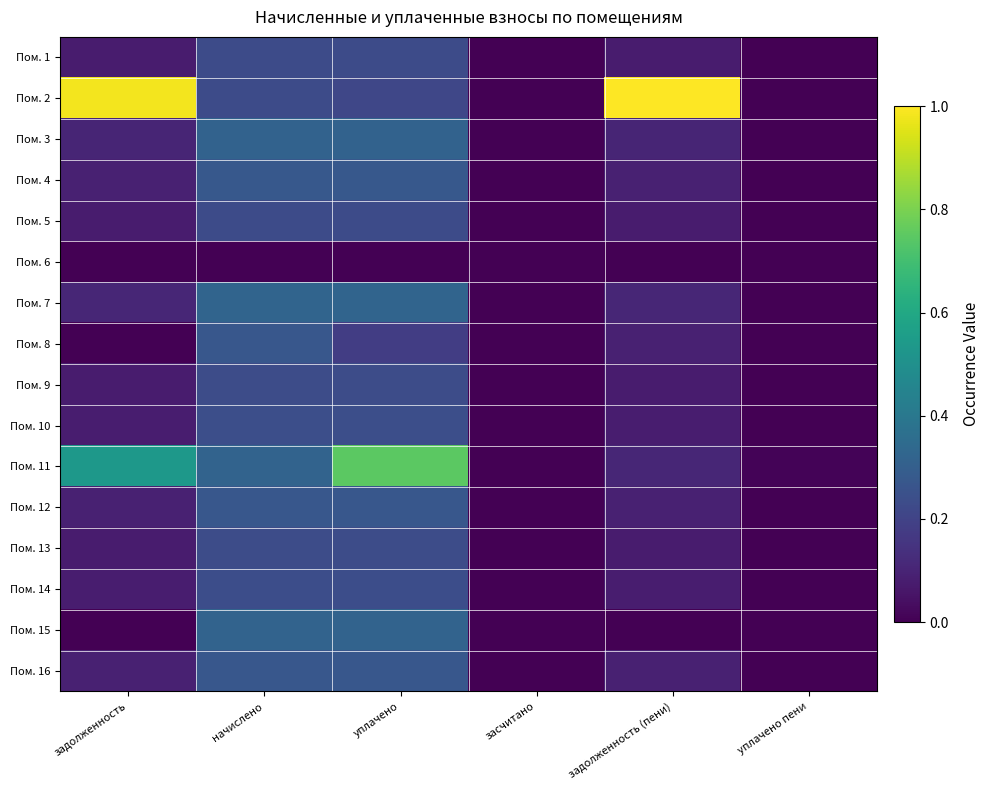

At which category is the sum across all series the highest?

уплачено